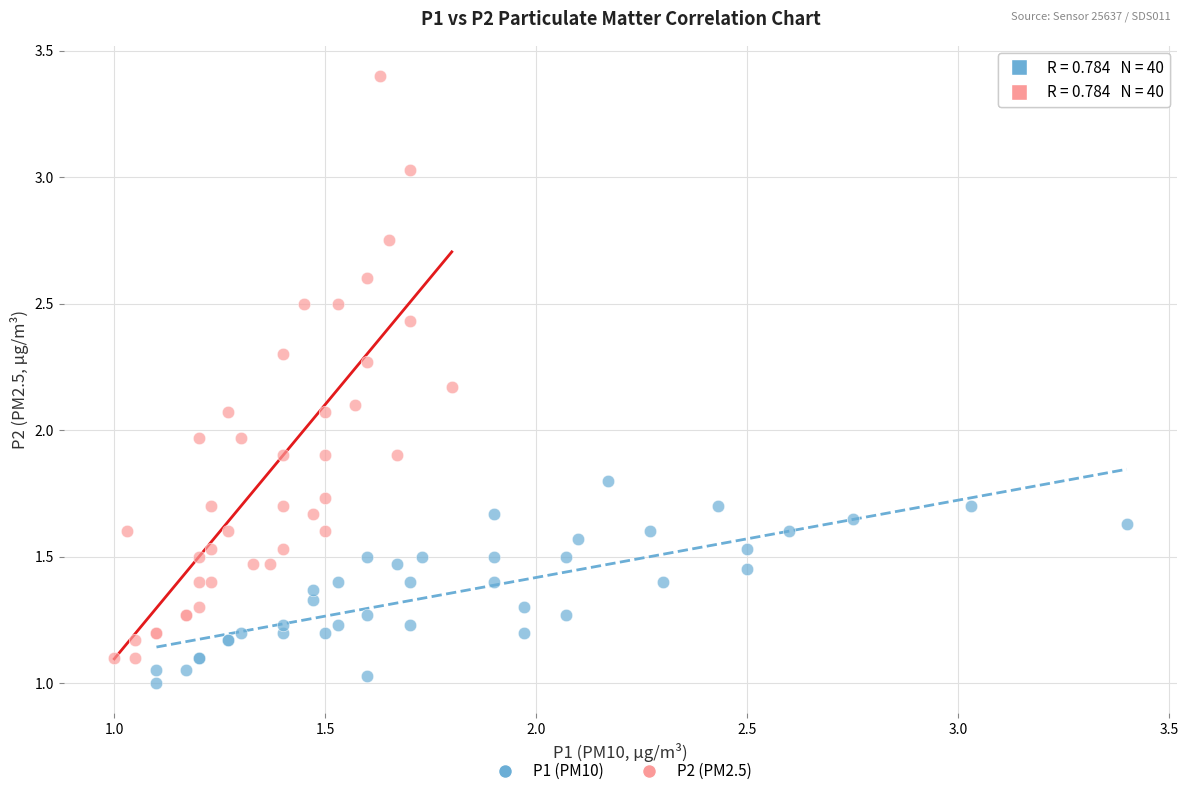

Which series has the largest Y range (max minus min)?

P2 (PM2.5)